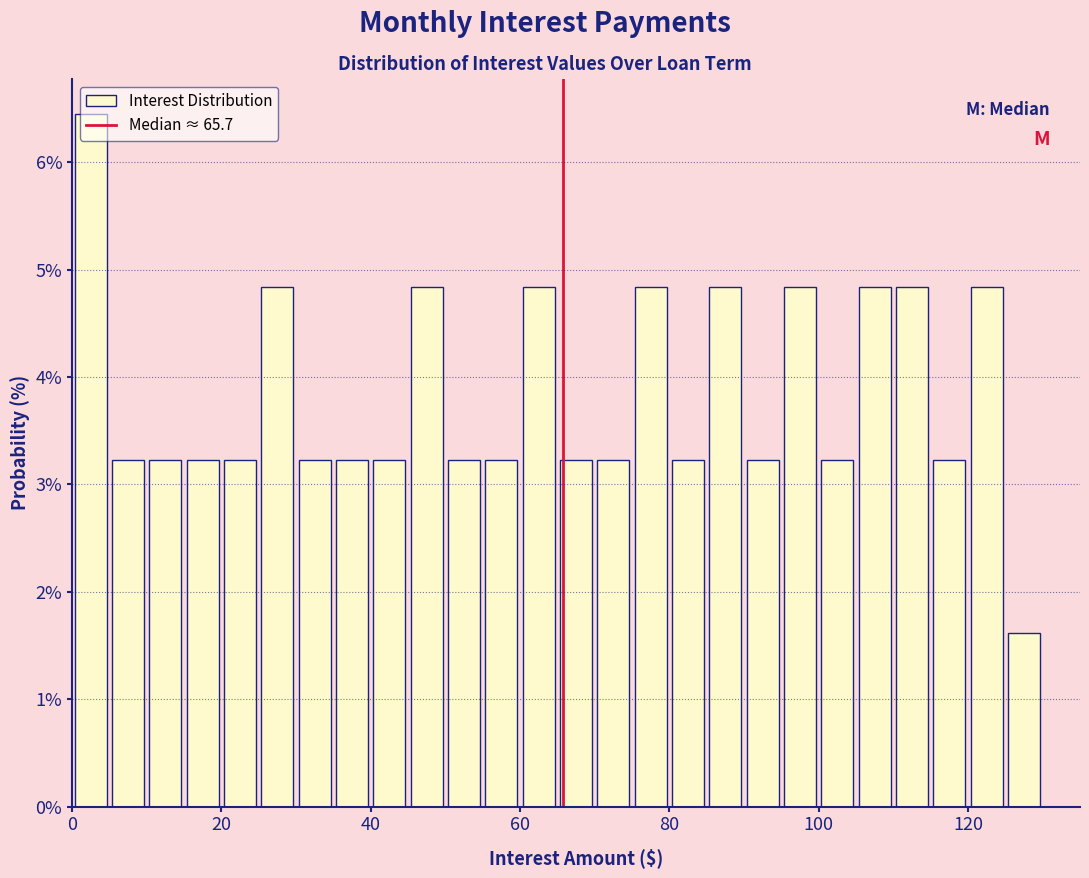

Around what value on the x-axis is the tallest bar? Give the approximate position of its centre, as read against the axis.

2